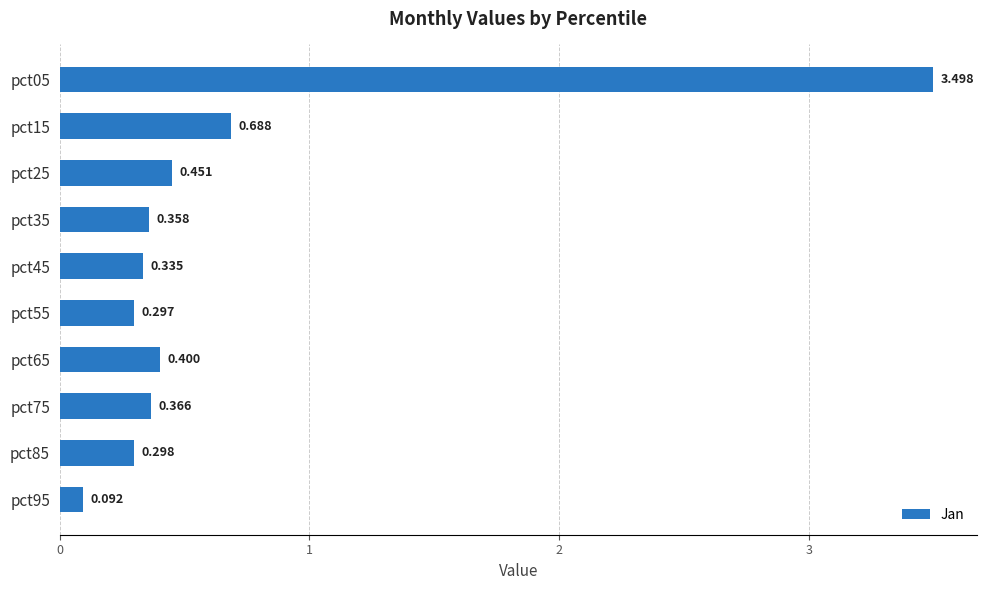

List the labels in order of value, smallest first.

pct95, pct55, pct85, pct45, pct35, pct75, pct65, pct25, pct15, pct05